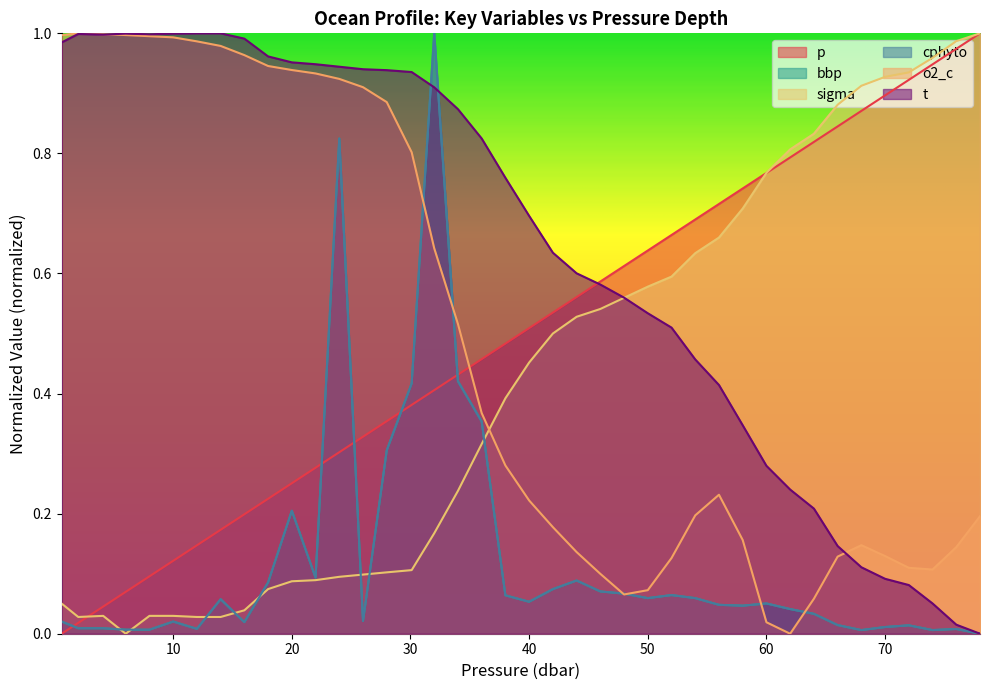

How many lines are shown in the chart?

6